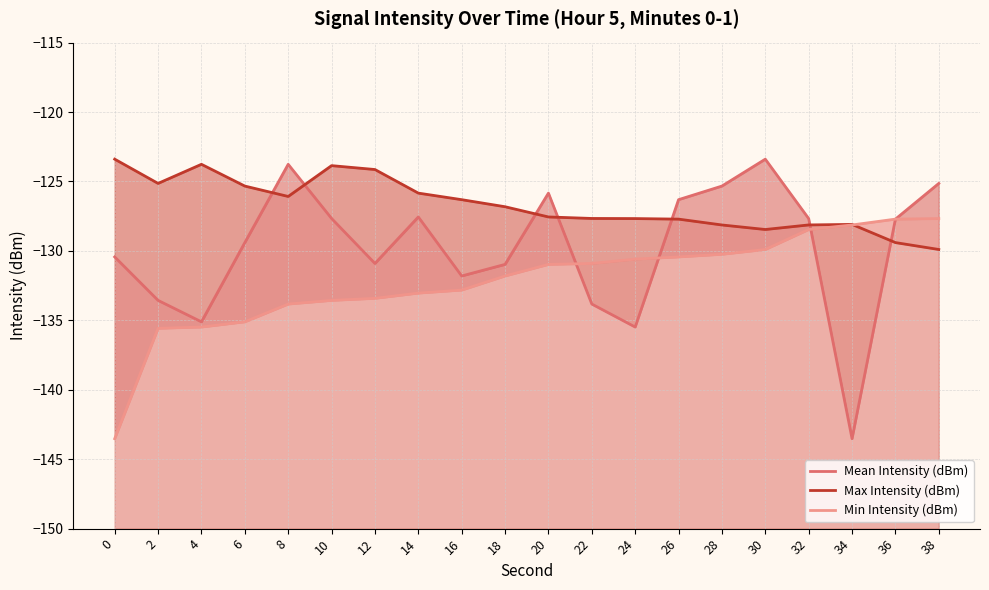

What is the difference between the second highest and second lowest values in the Mean Intensity (dBm) series?

11.7